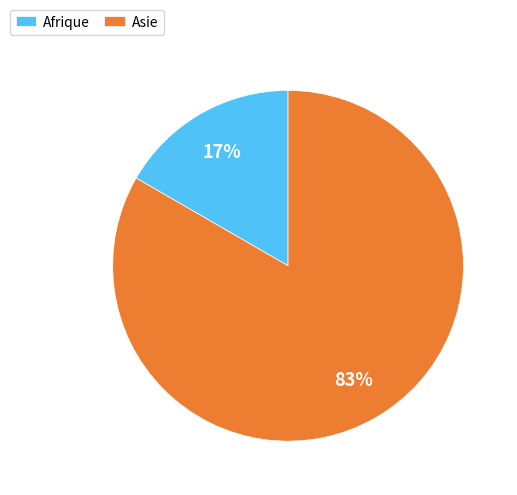

Combined, do Afrique and Asie account for over 50%?

Yes